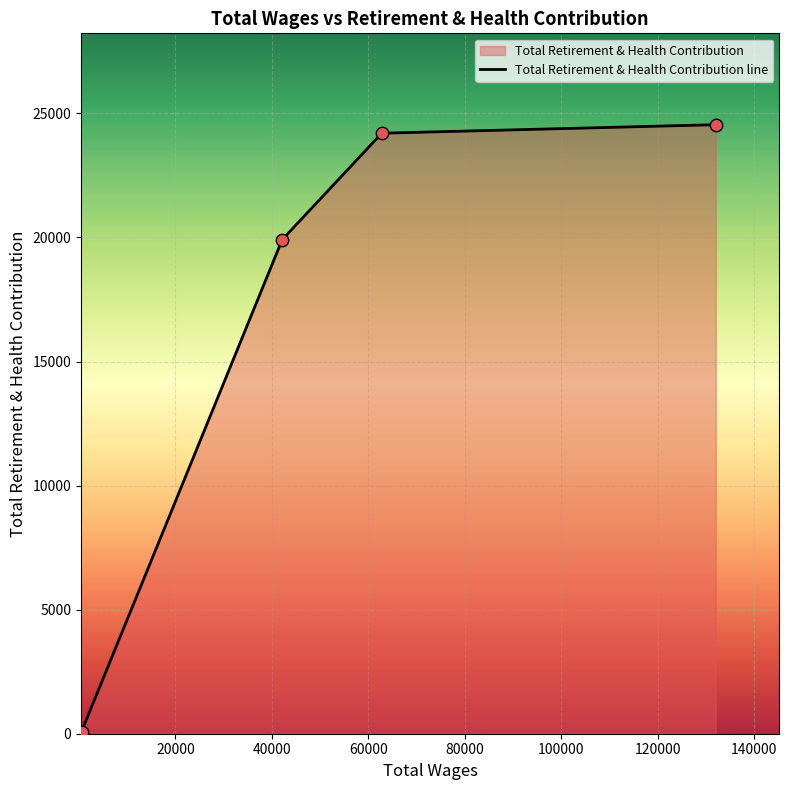

What is the maximum value shown in the chart?

24544